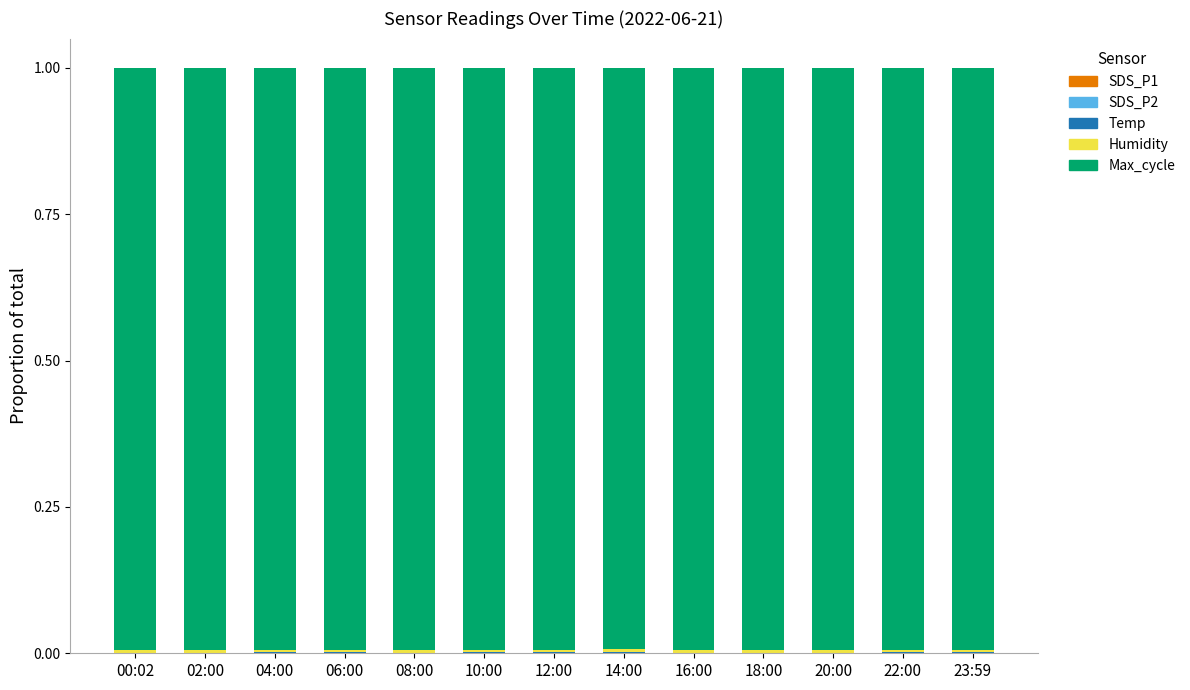

Which has a higher value, 12:00 or 14:00?

14:00